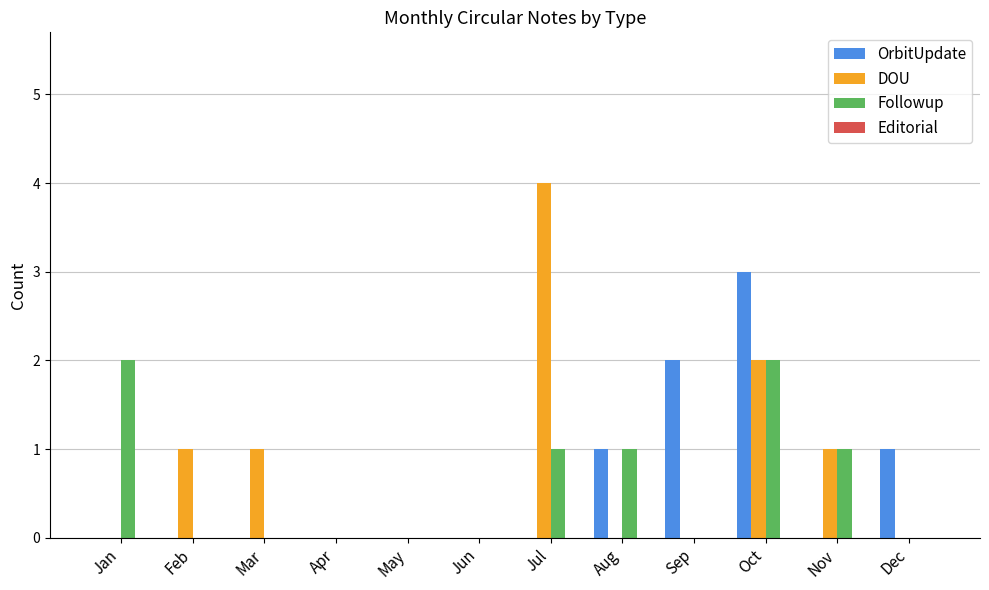

Are the bars grouped side by side (vs. stacked)?

Yes